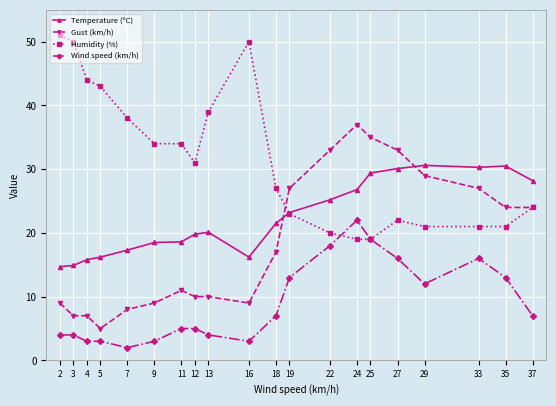

True or false: Temperature (ºC) has more than 0 interior local peaks.

True